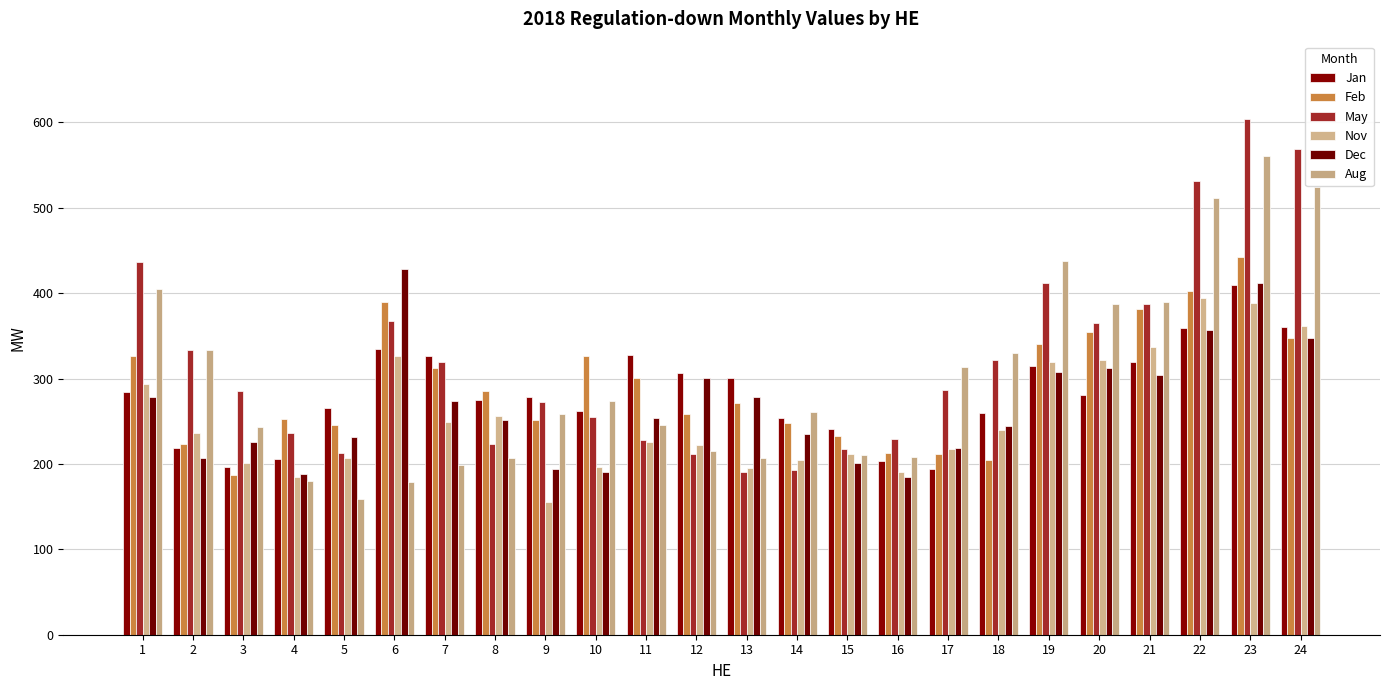

Between 8 and 17, which series saw the biggest shift?

Aug